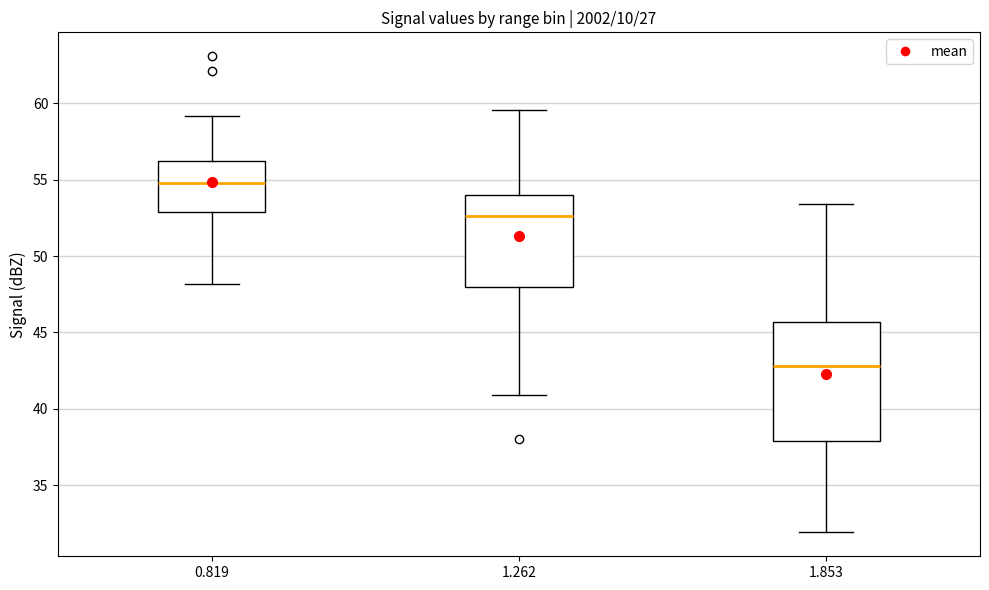

Reading left to right, read every box against the y-axis: the position of its median line, the range the box covers, and the ends of its whiskers. The values are not printed on the chart, so give them approximately, as read against the axis.

0.819: median 55.0, box 53.0 to 56.0, whiskers 48.0 to 59.0
1.262: median 52.5, box 48.0 to 54.0, whiskers 41.0 to 59.5
1.853: median 43.0, box 38.0 to 45.5, whiskers 32.0 to 53.5